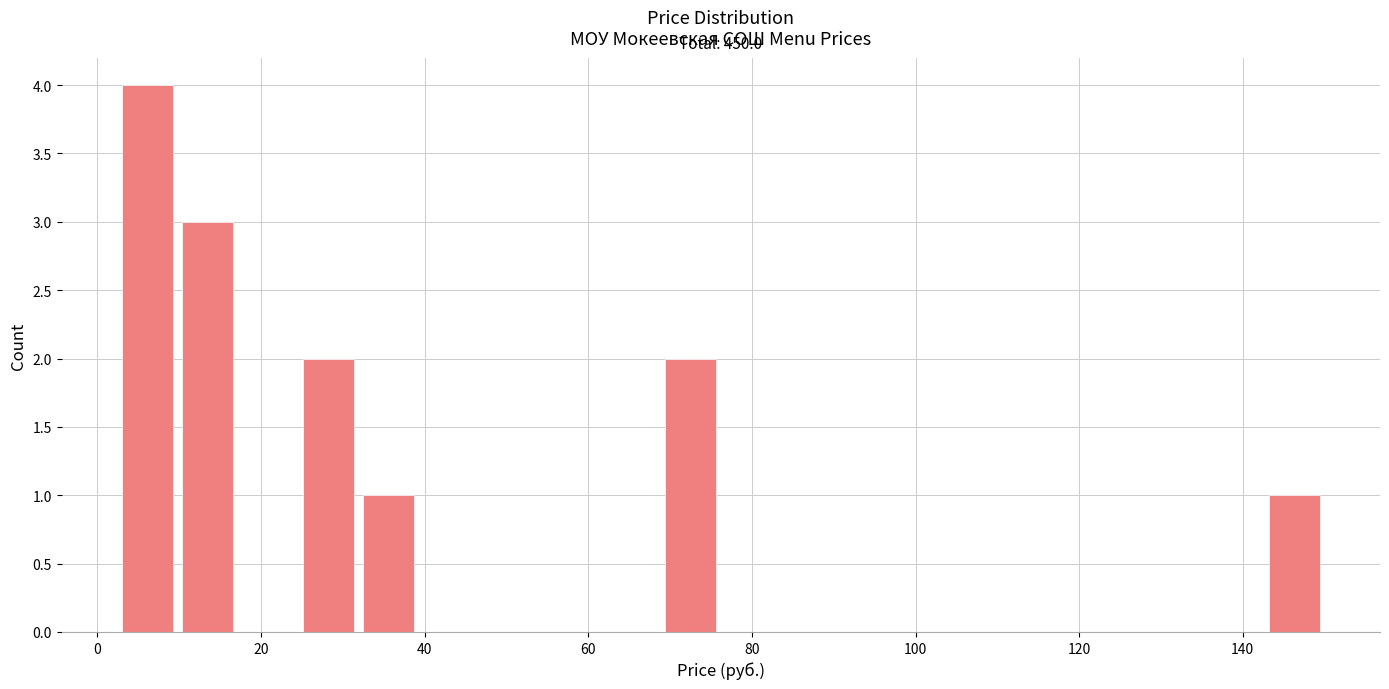

Around what value on the x-axis is the tallest bar? Give the approximate position of its centre, as read against the axis.

6